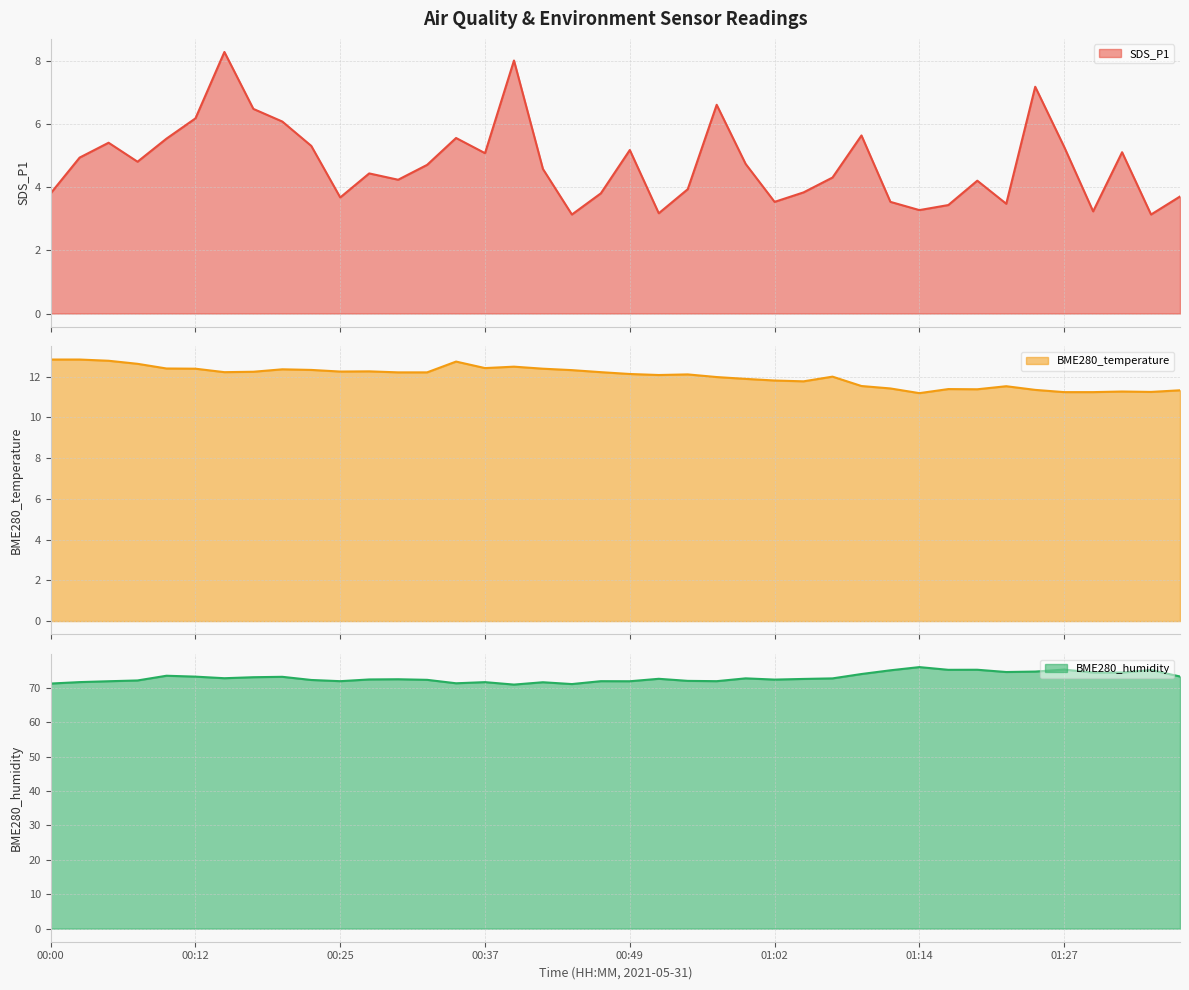

At which label is SDS_P1 closest to 5?

00:02